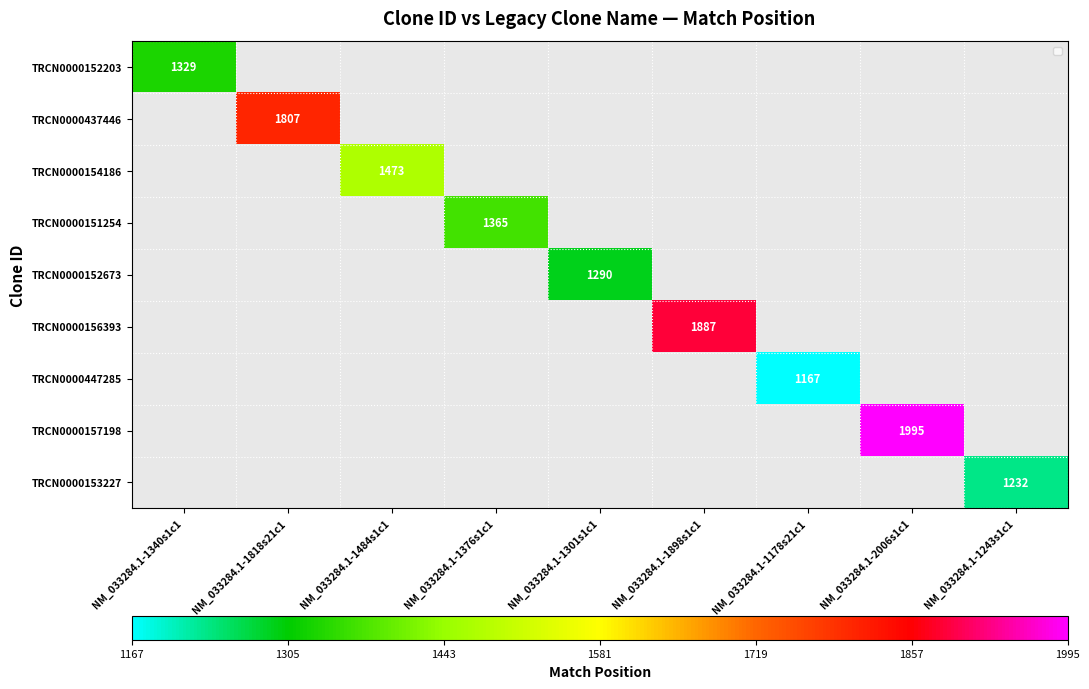

At which category does the chart reach its minimum across all series?

NM_033284.1-1178s21c1